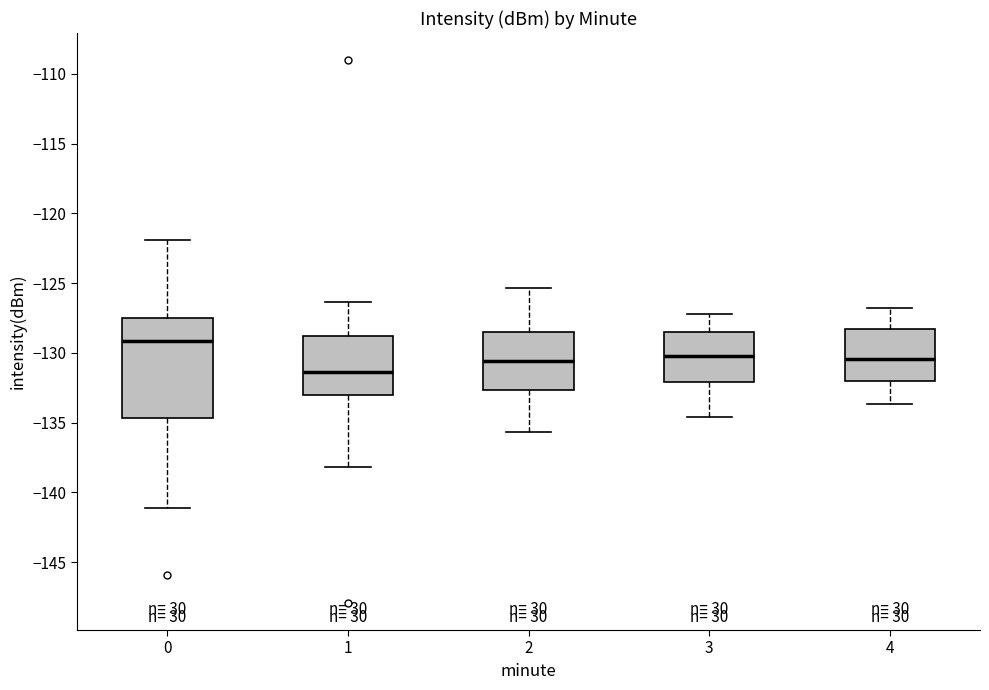

Which box's median line is the lowest?

1